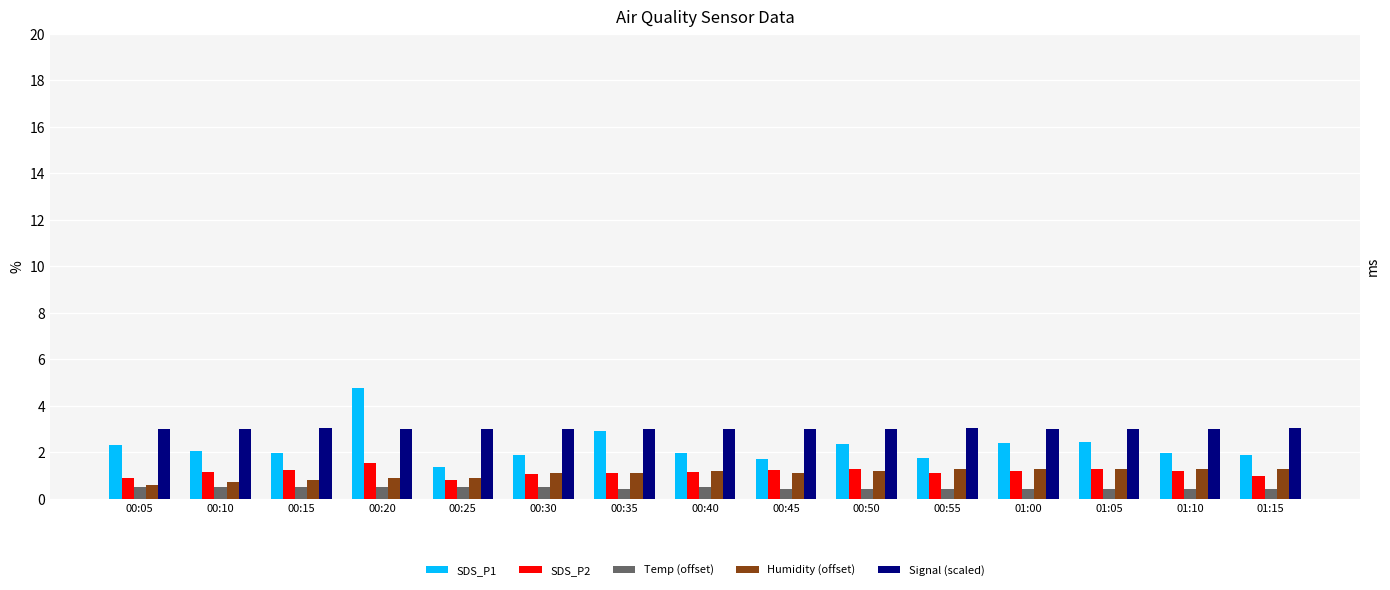

Which label corresponds to the largest value in the chart?

00:20